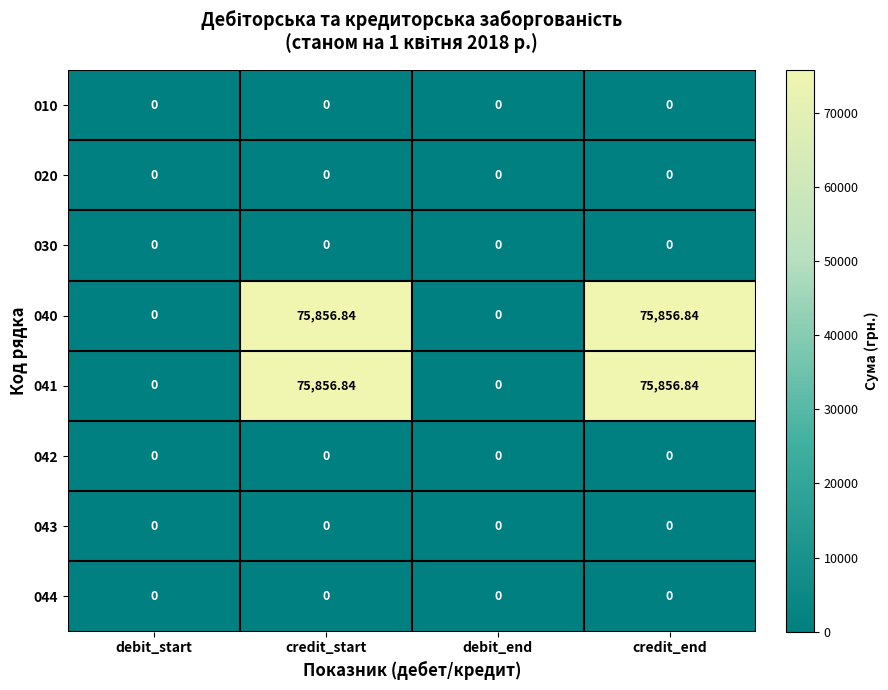

Is the value of 040 at credit_end greater than the value of 042 at credit_end?

Yes